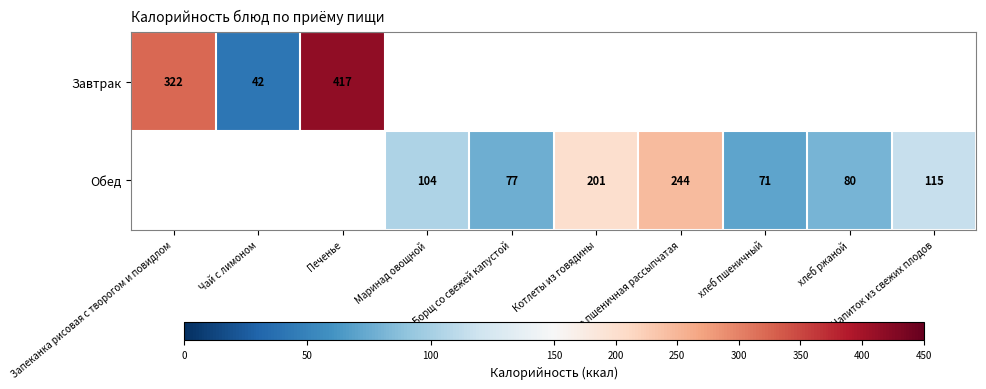

At how many categories does at least one series exceed 80?

6